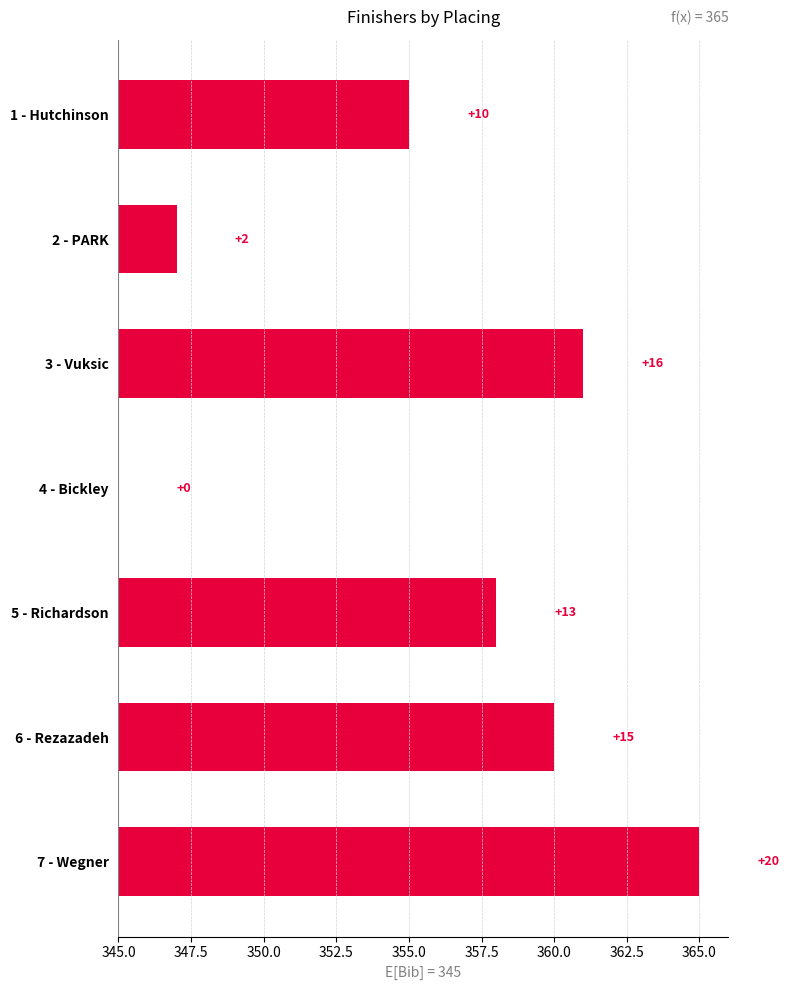

What is the value of the 5th bar from the left?

13